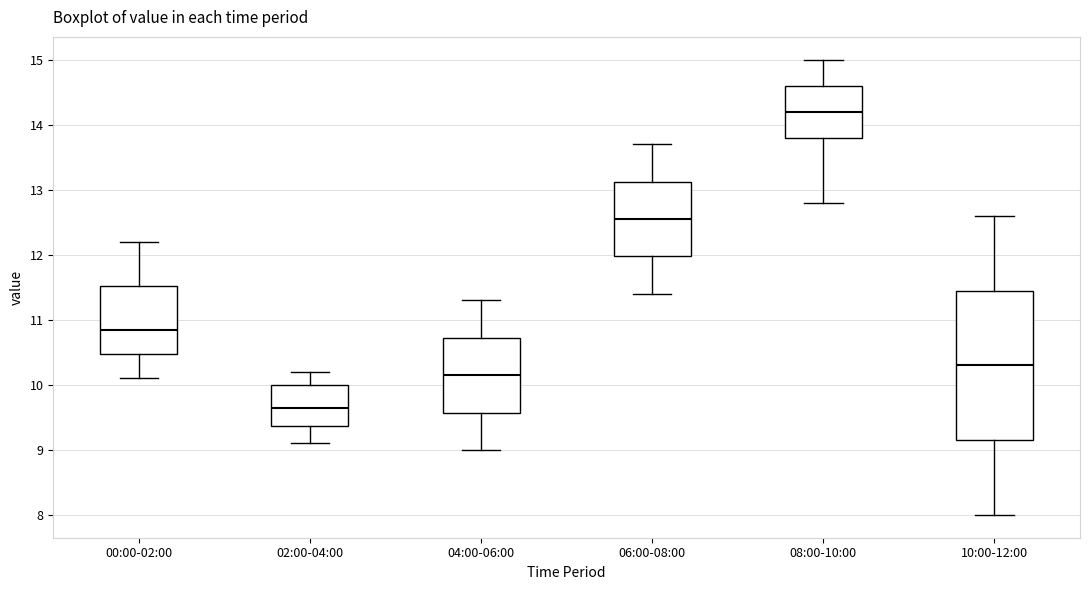

Reading left to right, transcribe this box plot: for each box, give where its median line is, the range the box spans, and where its two whiskers end, as read against the y-axis. The values are not printed on the chart, so give them approximately, as read against the axis.

00:00-02:00: median 10.9, box 10.5 to 11.5, whiskers 10.1 to 12.2
02:00-04:00: median 9.7, box 9.4 to 10.0, whiskers 9.1 to 10.2
04:00-06:00: median 10.2, box 9.6 to 10.7, whiskers 9.0 to 11.3
06:00-08:00: median 12.6, box 12.0 to 13.1, whiskers 11.4 to 13.7
08:00-10:00: median 14.2, box 13.8 to 14.6, whiskers 12.8 to 15.0
10:00-12:00: median 10.3, box 9.2 to 11.5, whiskers 8.0 to 12.6